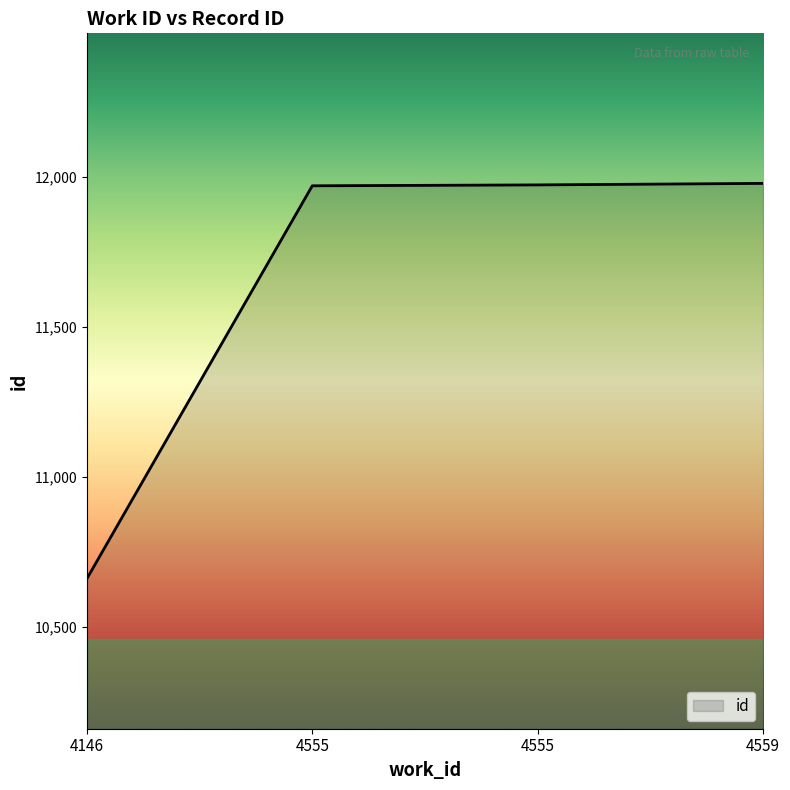

List the labels in order of value, smallest first.

4146, 4555, 4555, 4559